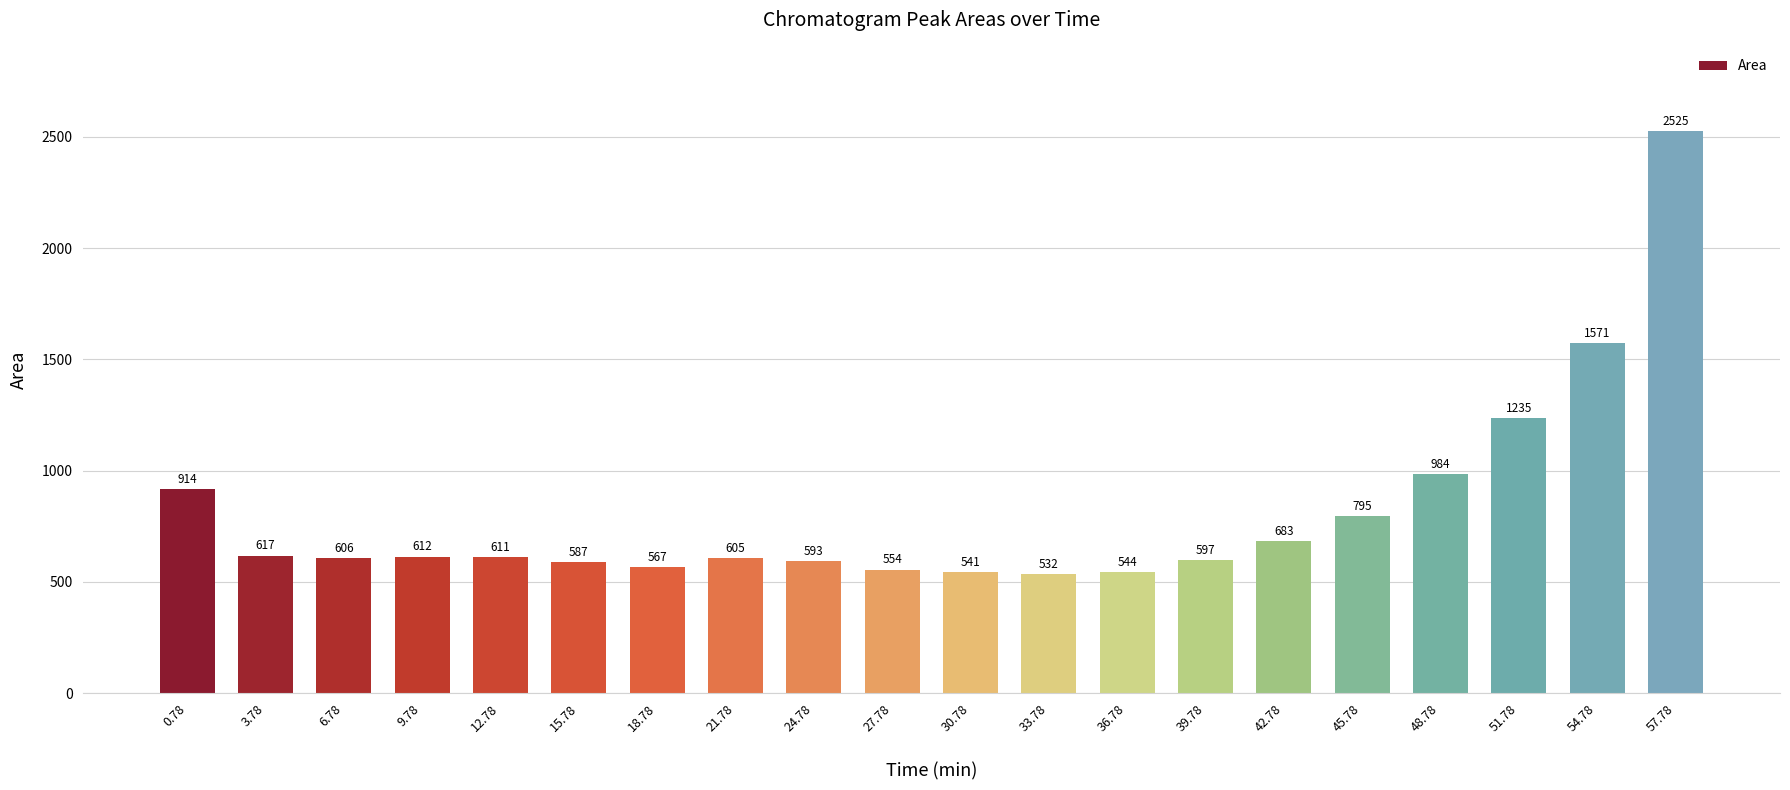

What is the change in value from 6.78 to 9.78?

+6.1